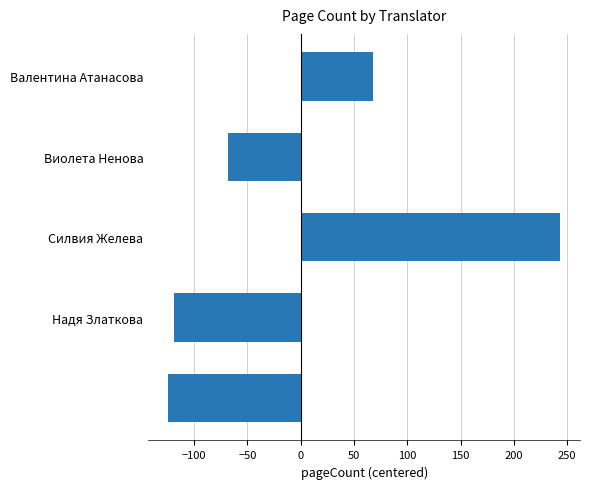

What is the difference between the maximum and second lowest values?

362.0